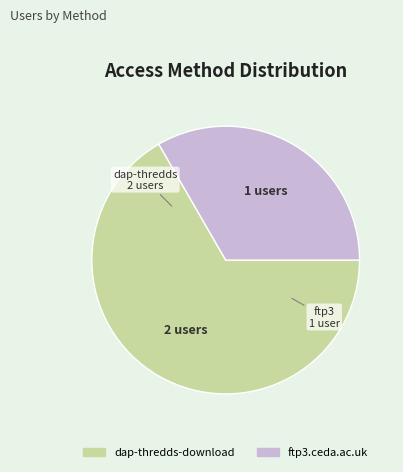

Do dap-thredds-download and ftp3.ceda.ac.uk together represent more than half of the pie?

Yes